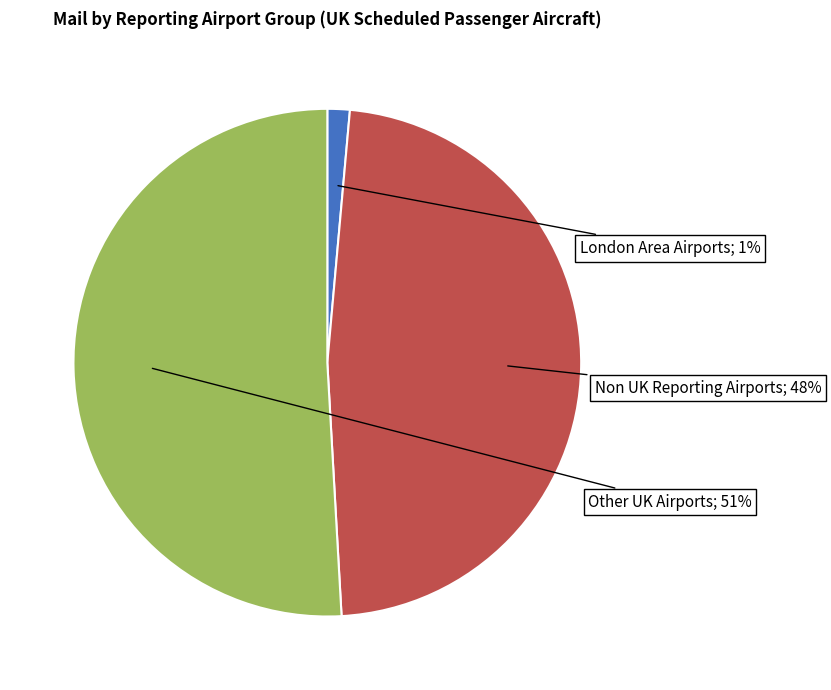

Is there a majority slice in this chart?

Yes